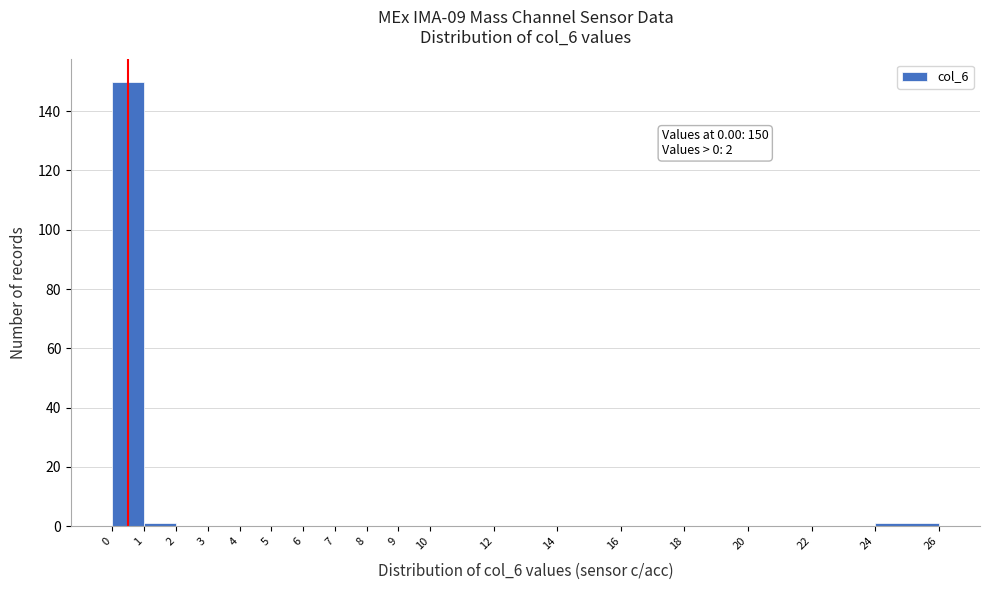

Which range on the x-axis has the tallest bar?

0 to 1